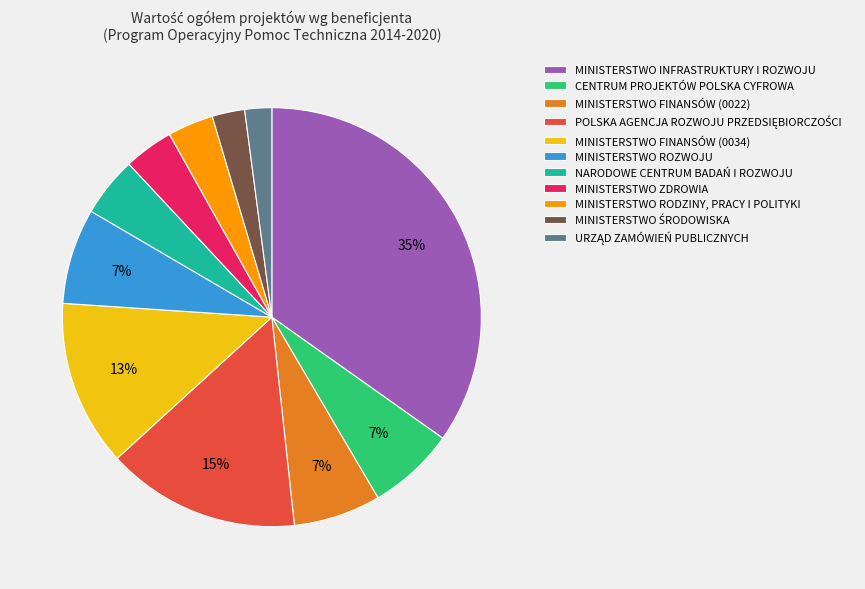

To the nearest percent, what percentage of the pie is NARODOWE CENTRUM BADAŃ I ROZWOJU?

5%